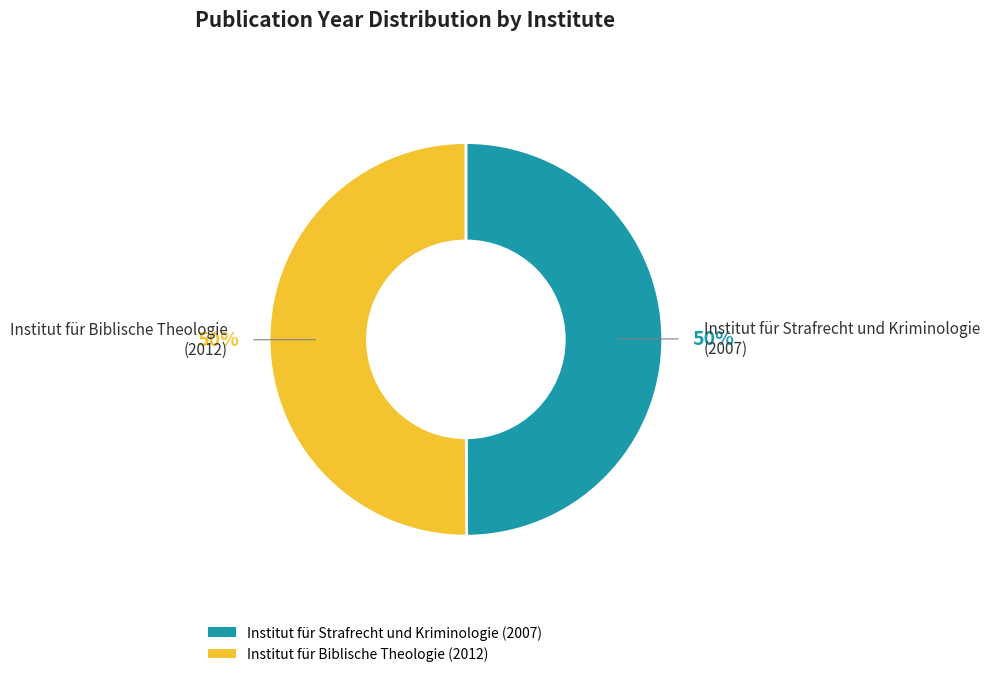

Is it true that Institut für Biblische Theologie (2012) is 36% of the pie?

False